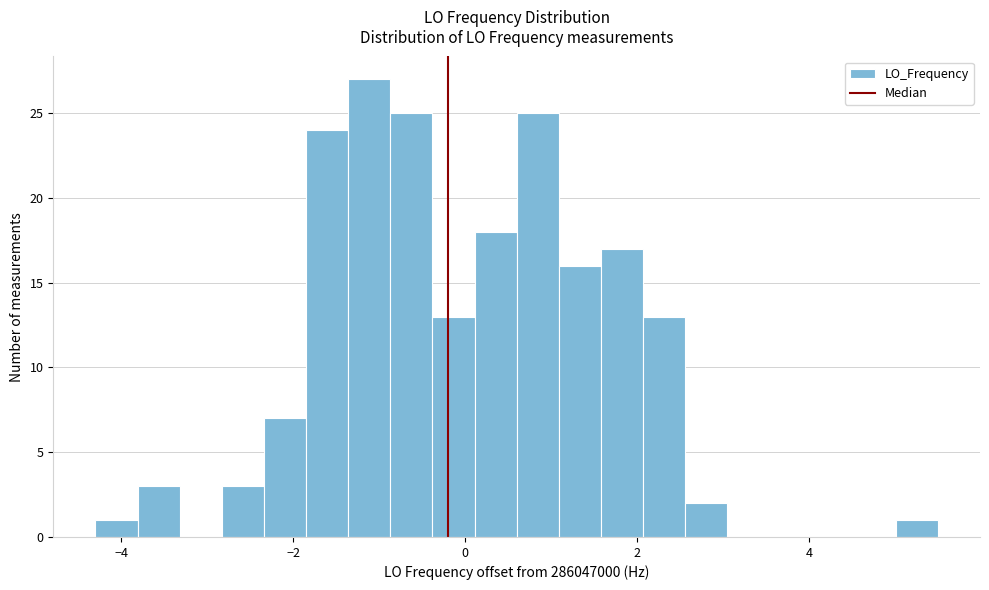

Around what value on the x-axis is the tallest bar? Give the approximate position of its centre, as read against the axis.

-1.2